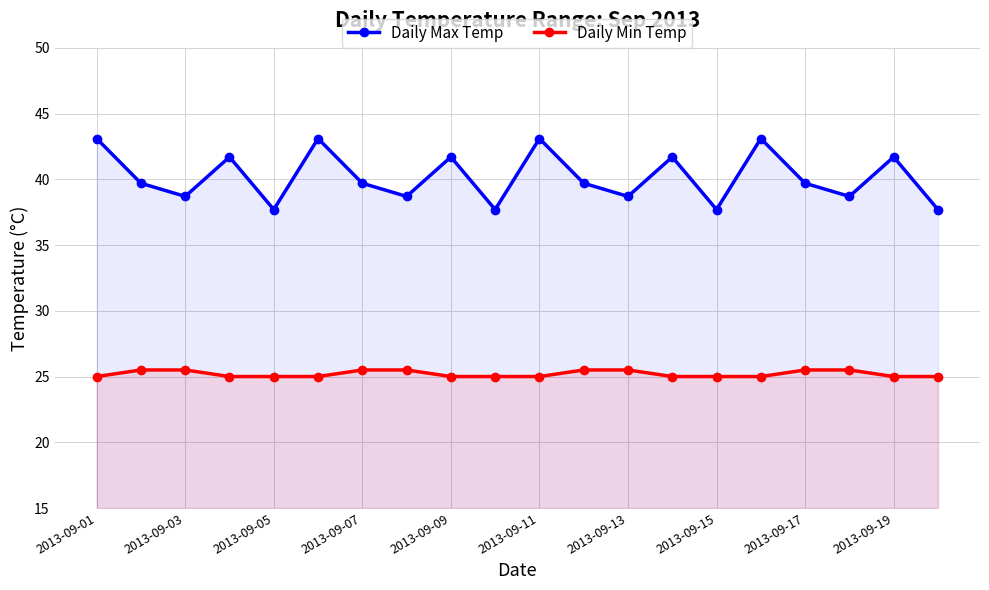

Reading left to right, extract all data points from this chart.

Daily Max Temp: 43.1	39.7	38.7	41.7	37.7	43.1	39.7	38.7	41.7	37.7	43.1	39.7	38.7	41.7	37.7	43.1	39.7	38.7	41.7	37.7
Daily Min Temp: 25.0	25.5	25.5	25.0	25.0	25.0	25.5	25.5	25.0	25.0	25.0	25.5	25.5	25.0	25.0	25.0	25.5	25.5	25.0	25.0